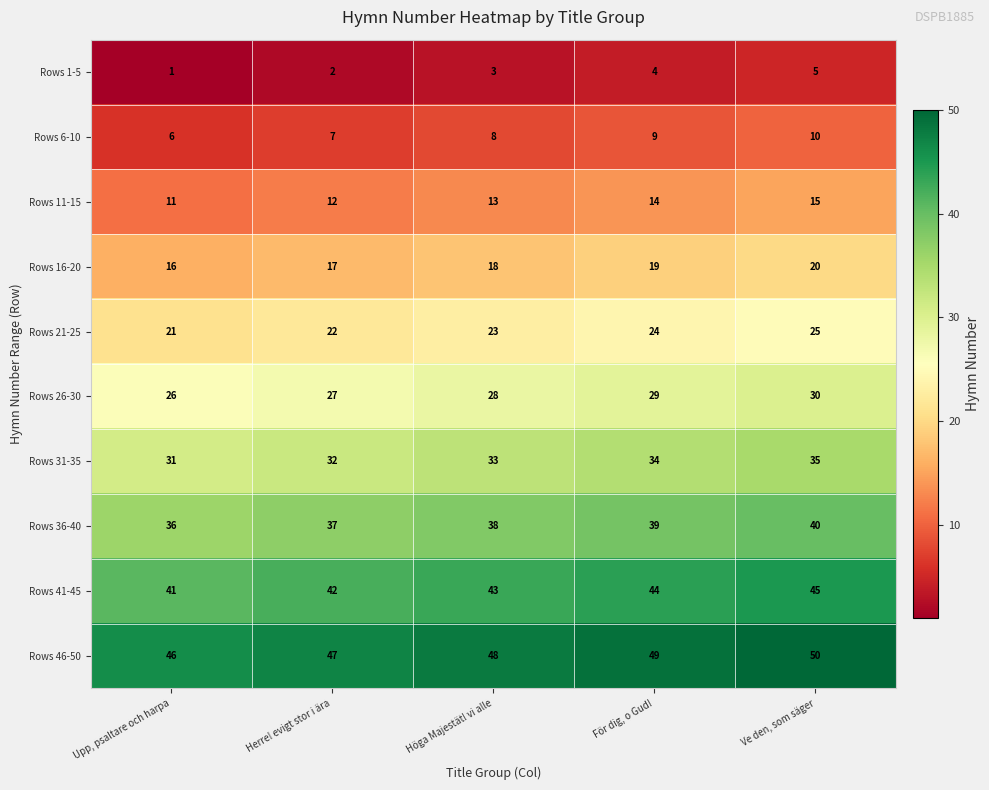

Which series has the largest total across all categories?

Rows 46-50